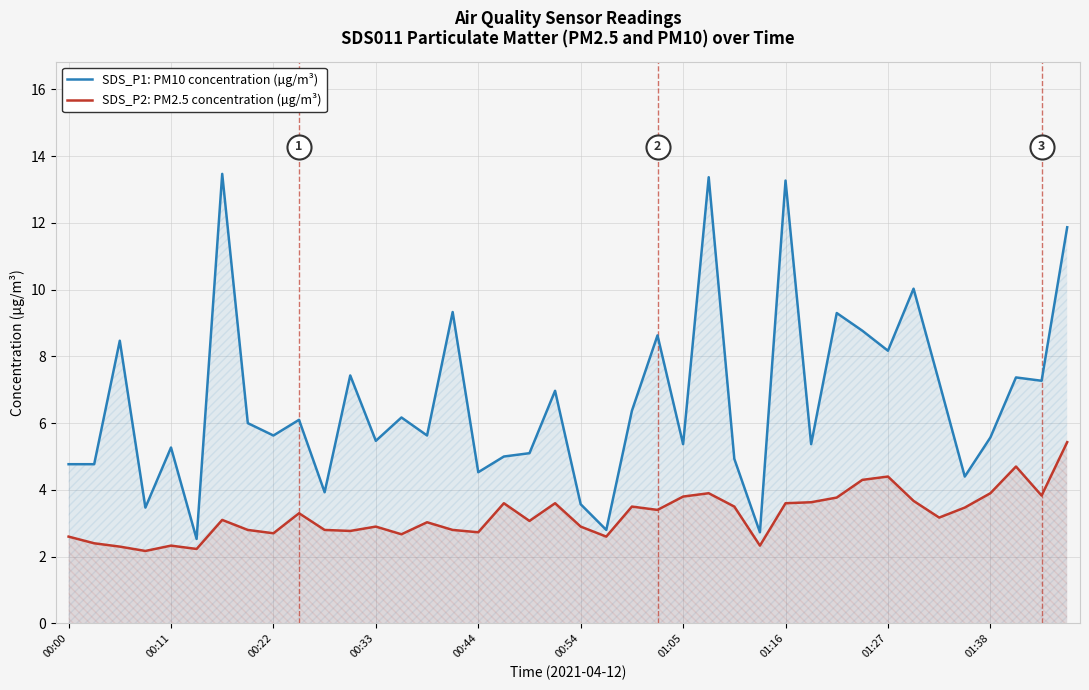

Which series has the largest Y range (max minus min)?

SDS_P1: PM10 concentration (µg/m³)